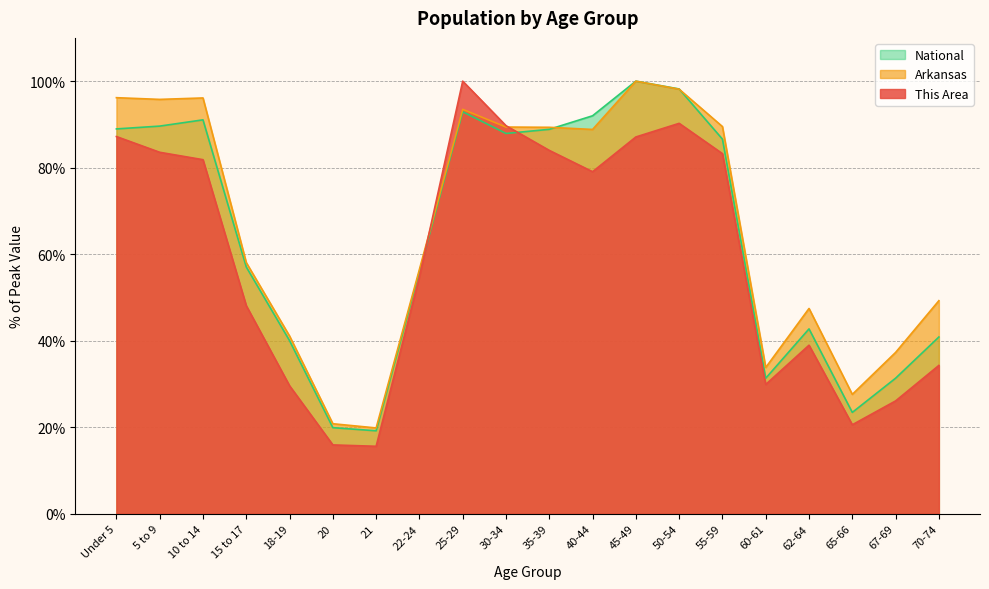

Reading left to right, extract all data points from this chart.

This Area: Under 5=87.2	5 to 9=83.6	10 to 14=81.8	15 to 17=48.1	18-19=29.6	20=15.9	21=15.6	22-24=54.8	25-29=100.0	30-34=89.7	35-39=84.0	40-44=79.1	45-49=87.1	50-54=90.2	55-59=83.2	60-61=29.9	62-64=39.0	65-66=20.6	67-69=26.1	70-74=34.3
Arkansas: Under 5=96.2	5 to 9=95.8	10 to 14=96.1	15 to 17=58.1	18-19=41.1	20=20.8	21=19.8	22-24=56.5	25-29=93.5	30-34=89.4	35-39=89.3	40-44=88.8	45-49=100.0	50-54=98.1	55-59=89.5	60-61=33.8	62-64=47.5	65-66=27.6	67-69=37.3	70-74=49.3
National: Under 5=89.0	5 to 9=89.6	10 to 14=91.1	15 to 17=57.0	18-19=40.0	20=19.9	21=19.2	22-24=56.0	25-29=92.9	30-34=87.9	35-39=88.9	40-44=92.0	45-49=100.0	50-54=98.2	55-59=86.6	60-61=31.3	62-64=42.7	65-66=23.4	67-69=31.3	70-74=40.9